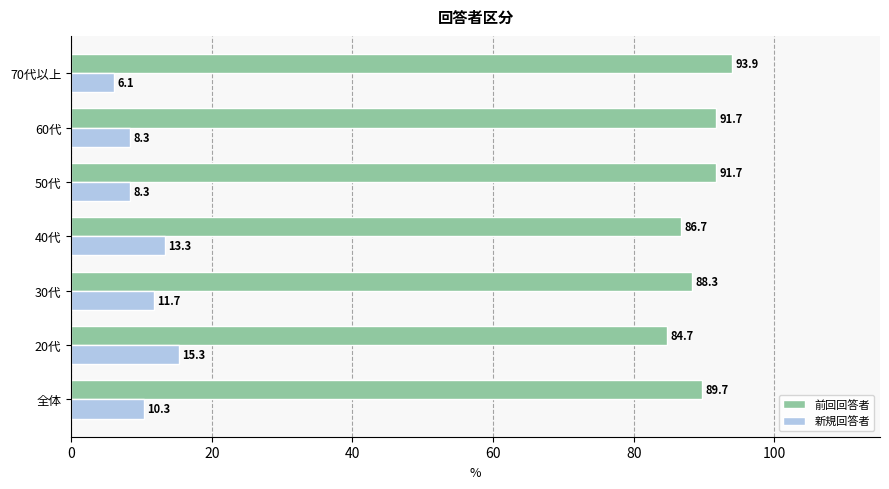

List the series in order of their overall mean, lowest first.

新規回答者, 前回回答者